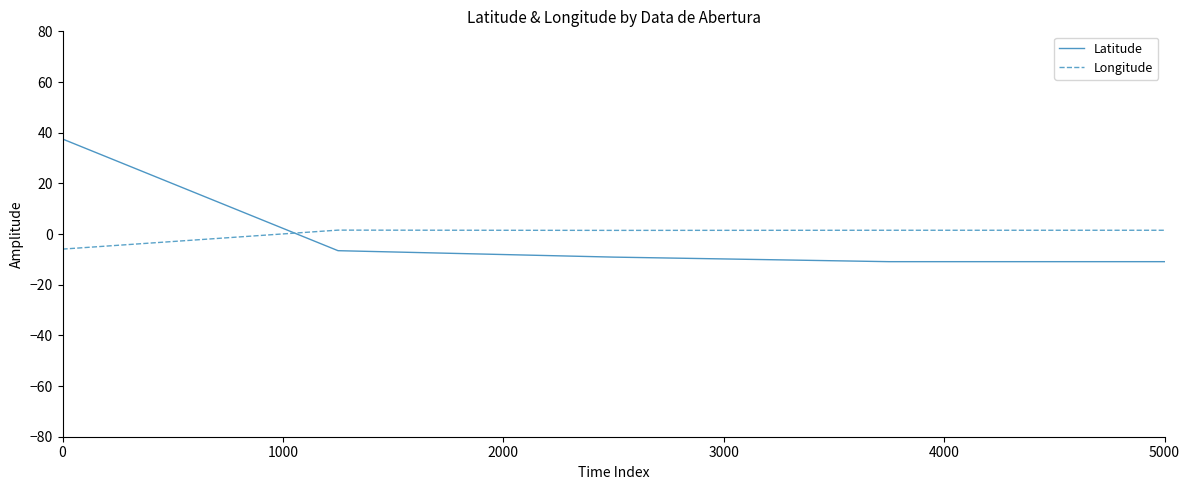

How many values in the Latitude series are below -9?

3